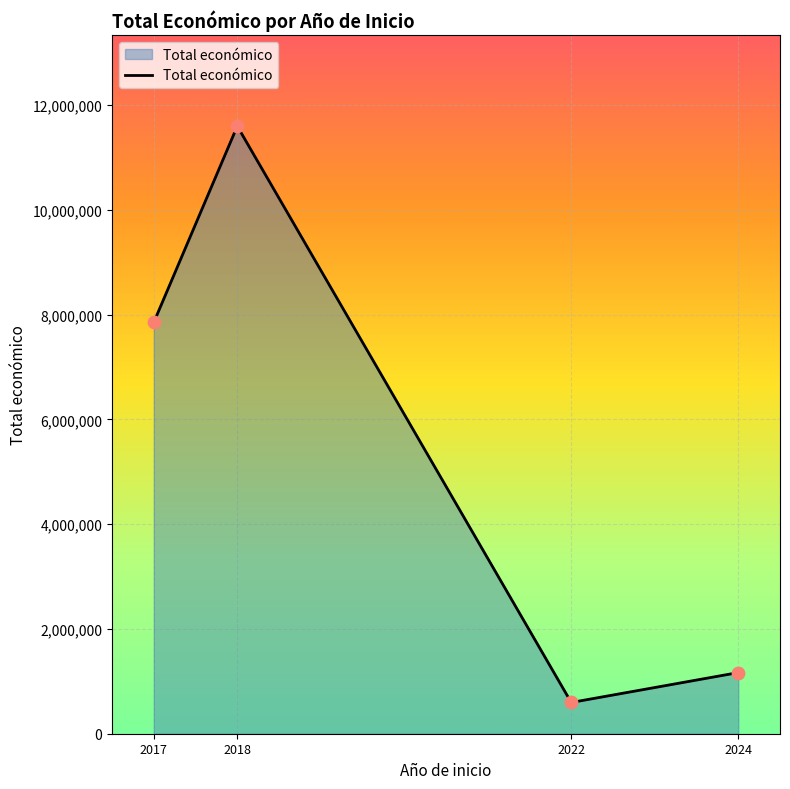

Between 2017 and 2024, which is larger?

2017